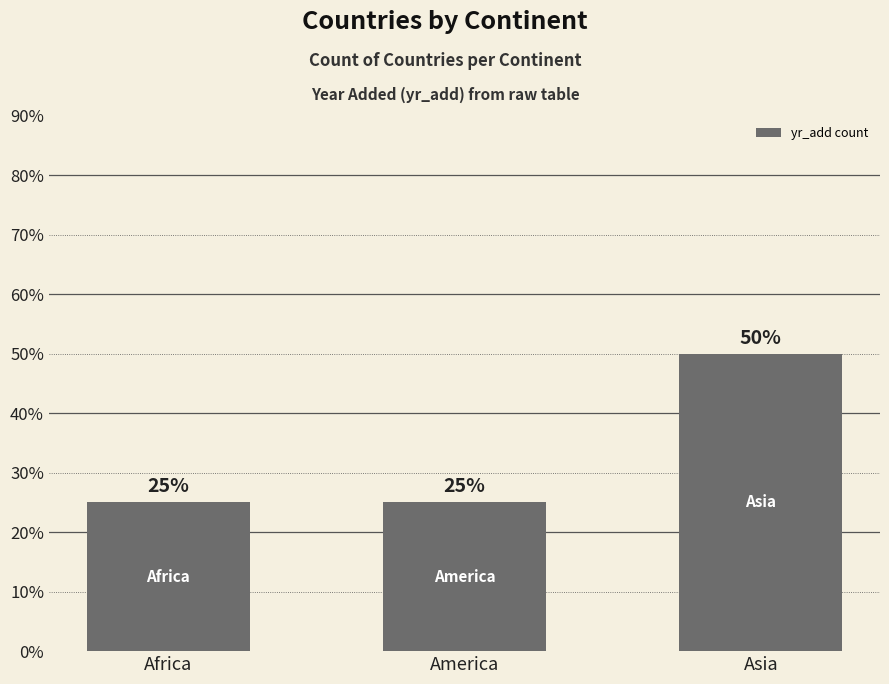

How many values are between 25 and 50?

3